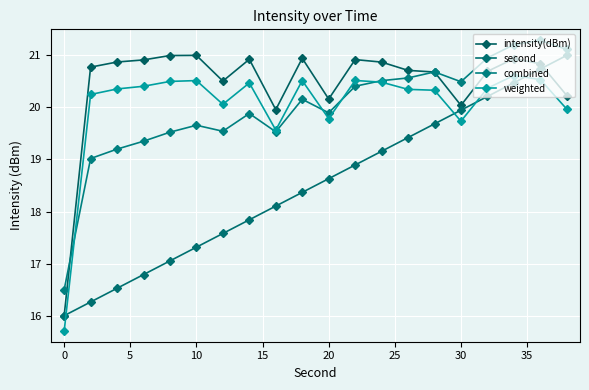

How many data points does each series have?

20